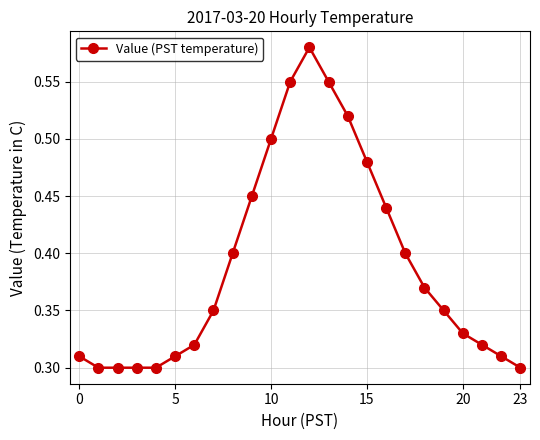

True or false: the data has more than 0 interior local peaks.

True